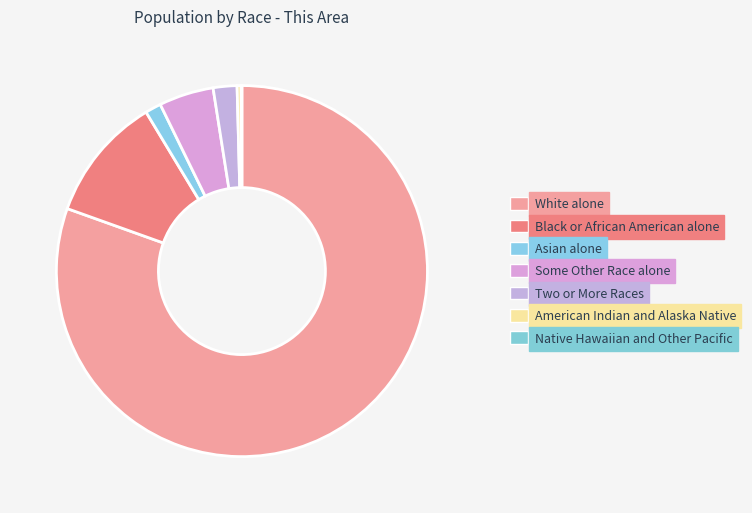

How many segments does this pie chart have?

7